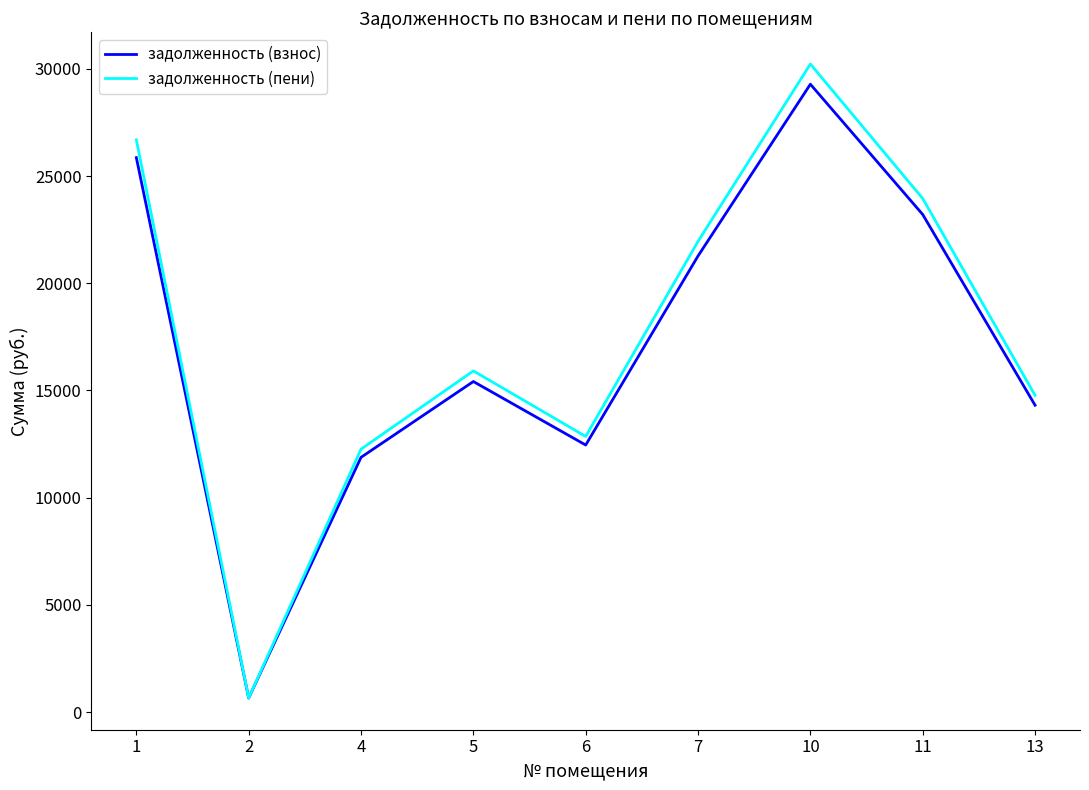

Where is the first local minimum for задолженность (пени)?

2